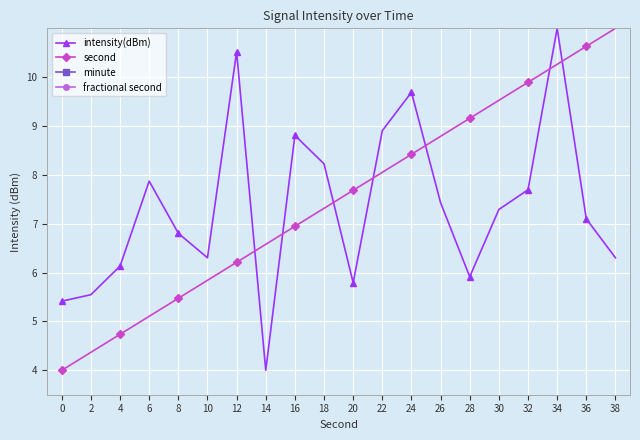

List the series in order of their overall mean, lowest first.

intensity(dBm), second, minute, fractional second